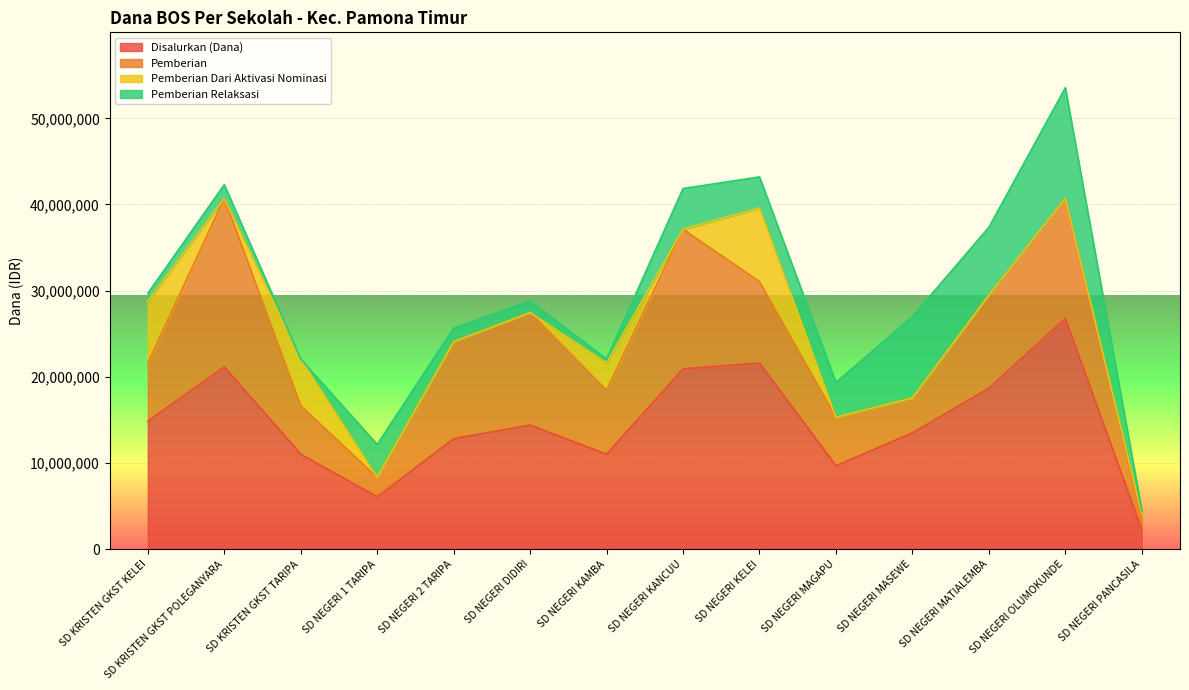

Is it true that Pemberian equals 11196267 at SD KRISTEN GKST POLEGANYARA?

False